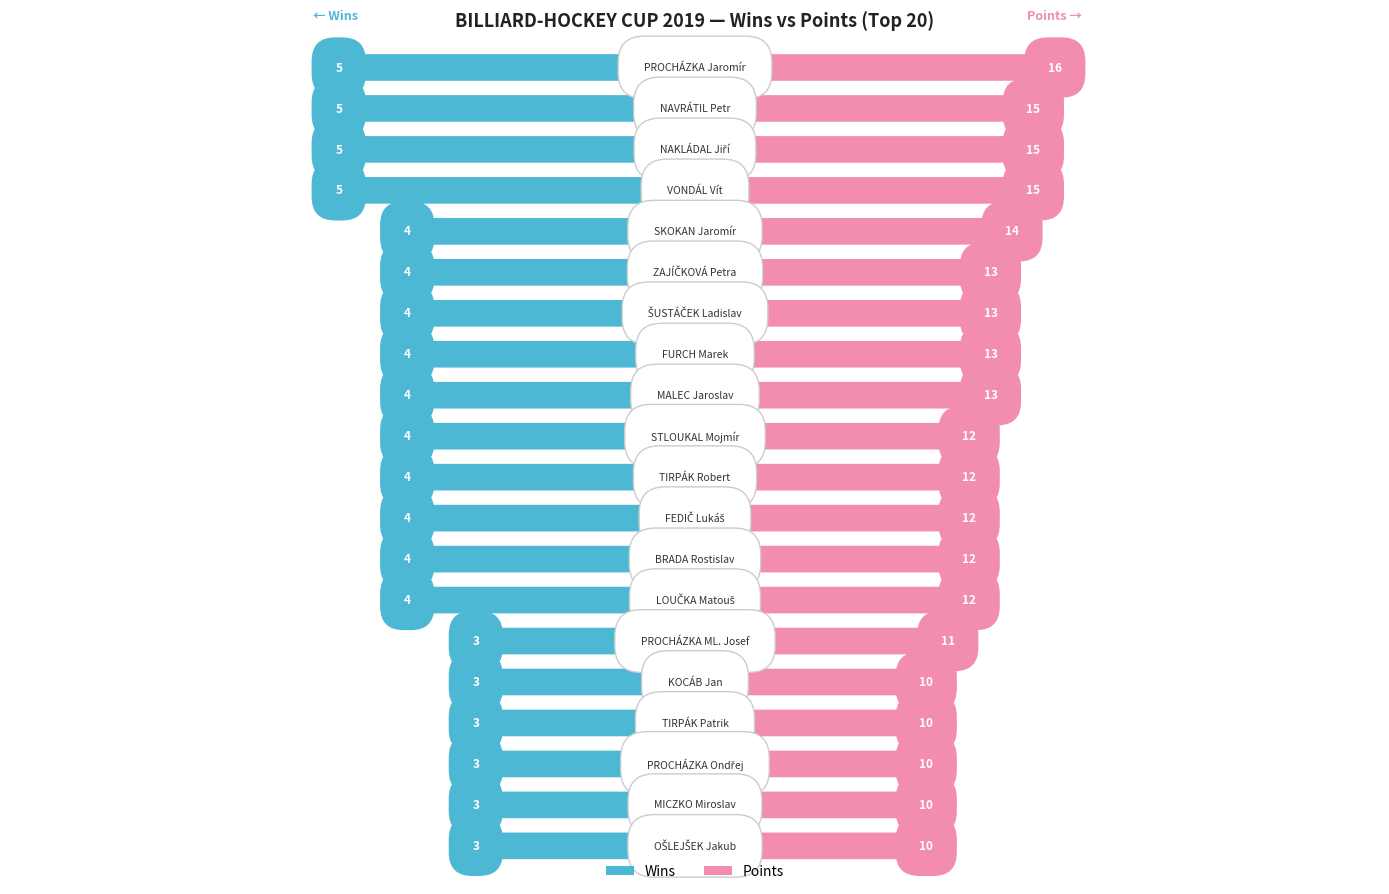

List the series in order of their overall mean, highest first.

Points, Wins